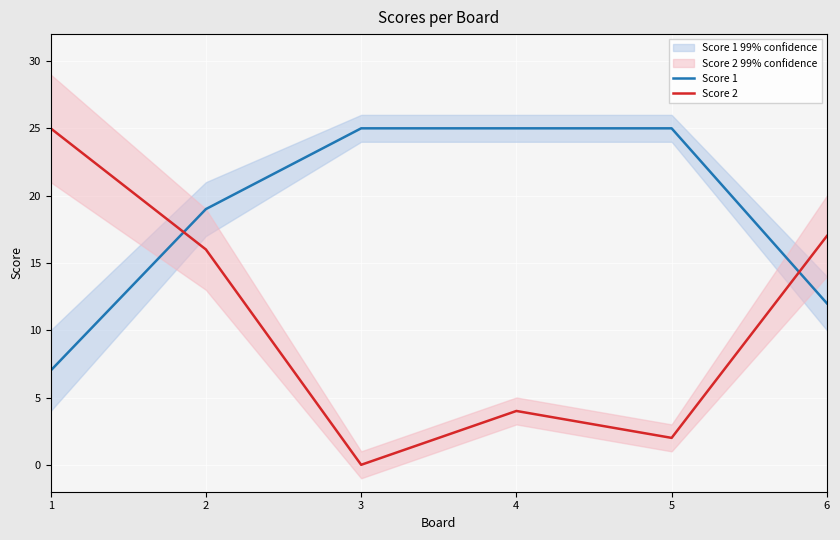

What are all the series names shown in the legend?

Score 1, Score 2